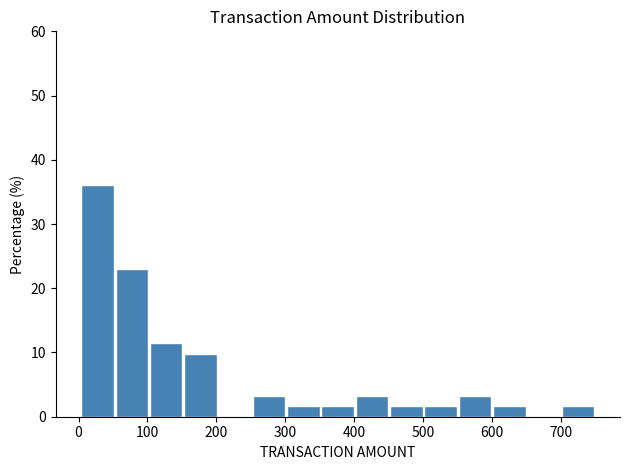

Which range on the x-axis has the tallest bar?

0 to 50